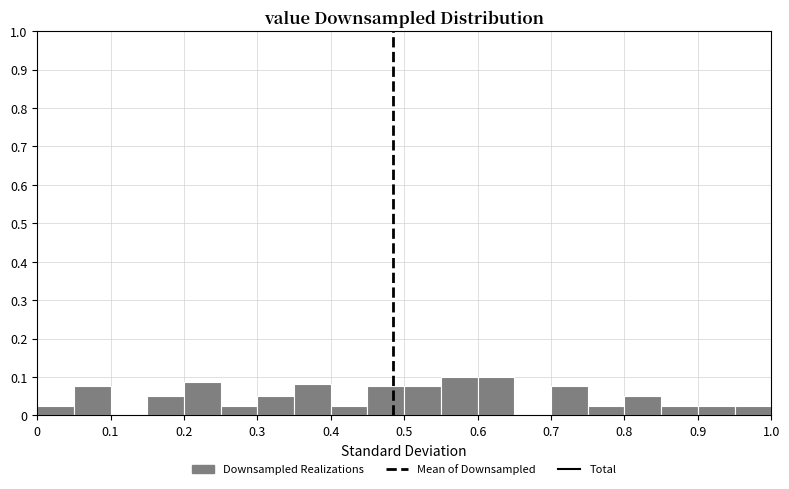

How tall is the bar that spans 0.95 to 1.00 on the x-axis? The values are not printed on the chart, so give them approximately, as read against the axis.

0.03